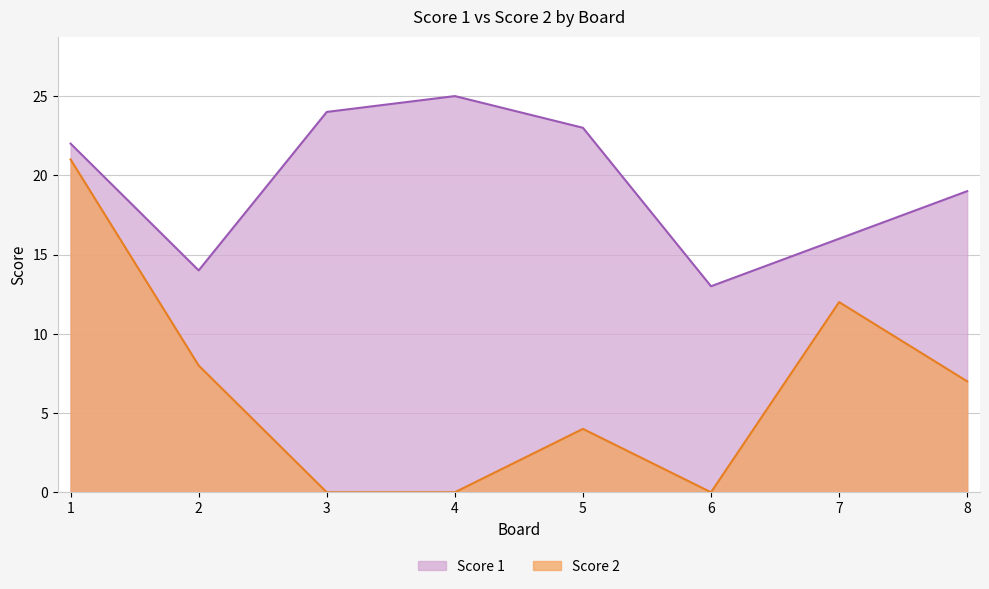

Approximately how many times larger is the value at 1 compared to 7?

1.8